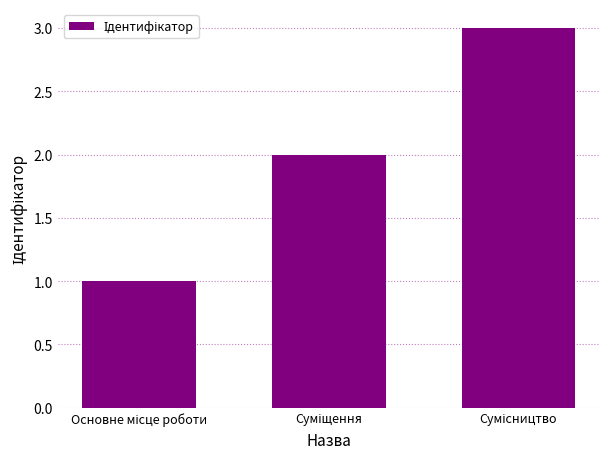

What is the difference between the maximum and minimum values?

2